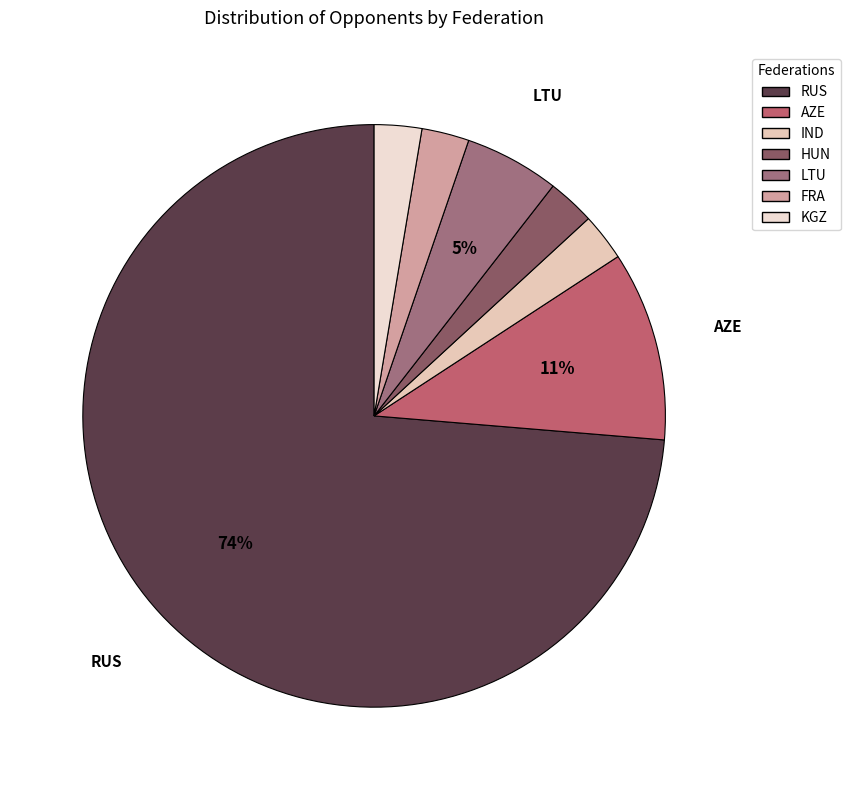

Between AZE and FRA, which is larger?

AZE